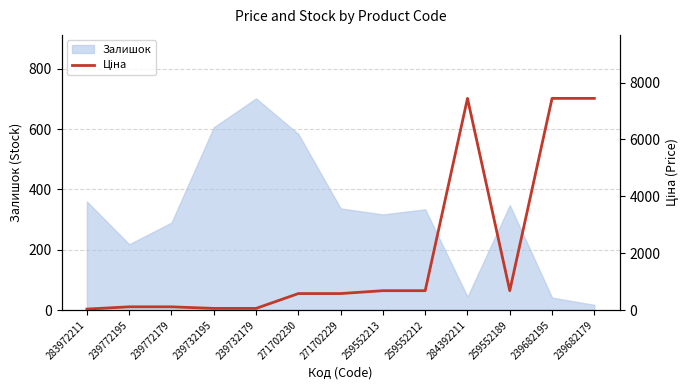

Which category has the lowest value across all series?

283972211